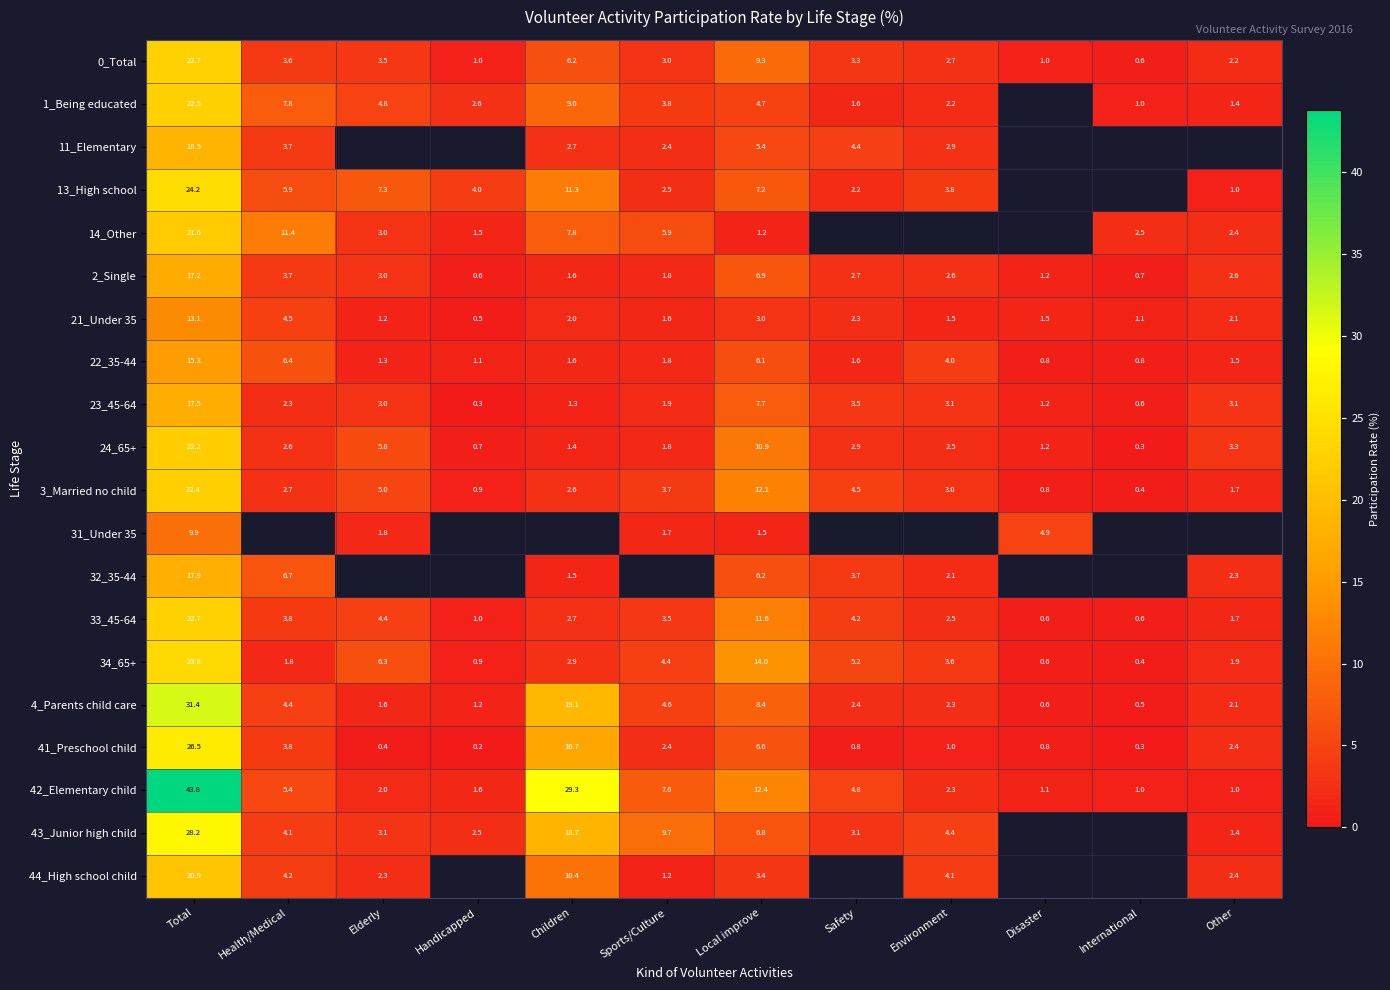

How many data points does each series have?

12